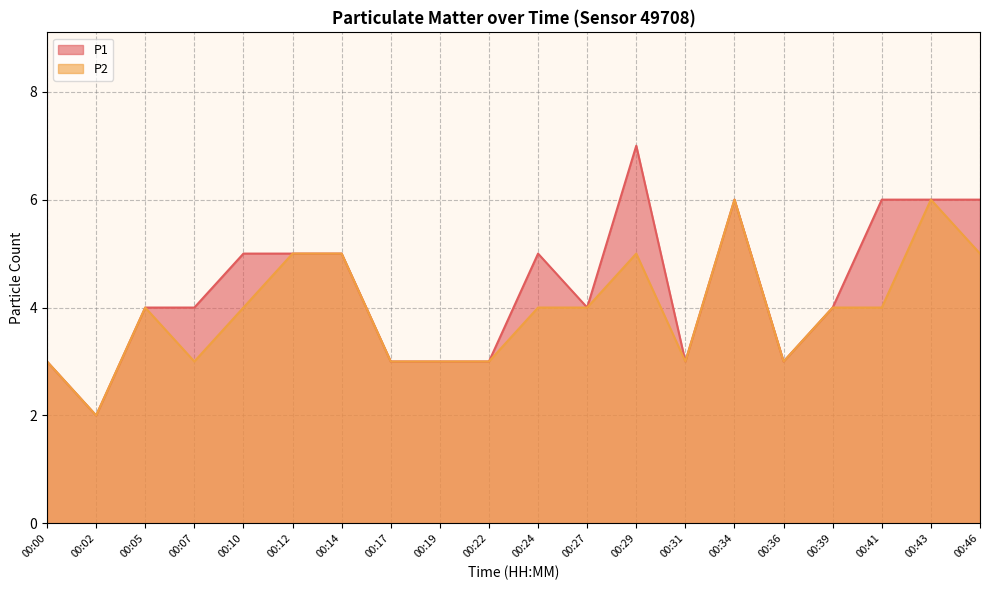

Does the chart display data point markers on the line(s)?

No